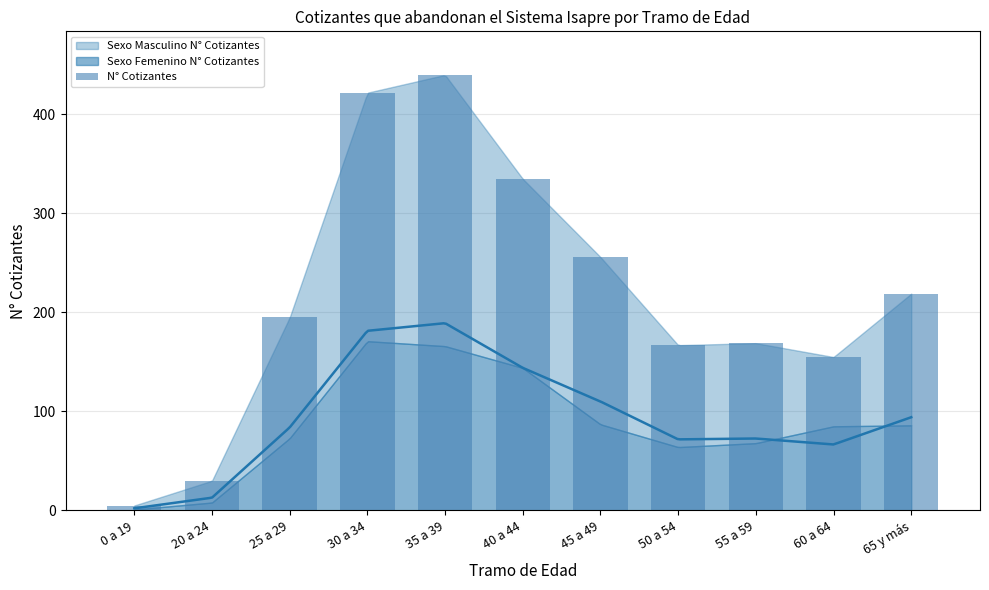

Are the bars grouped side by side (vs. stacked)?

No